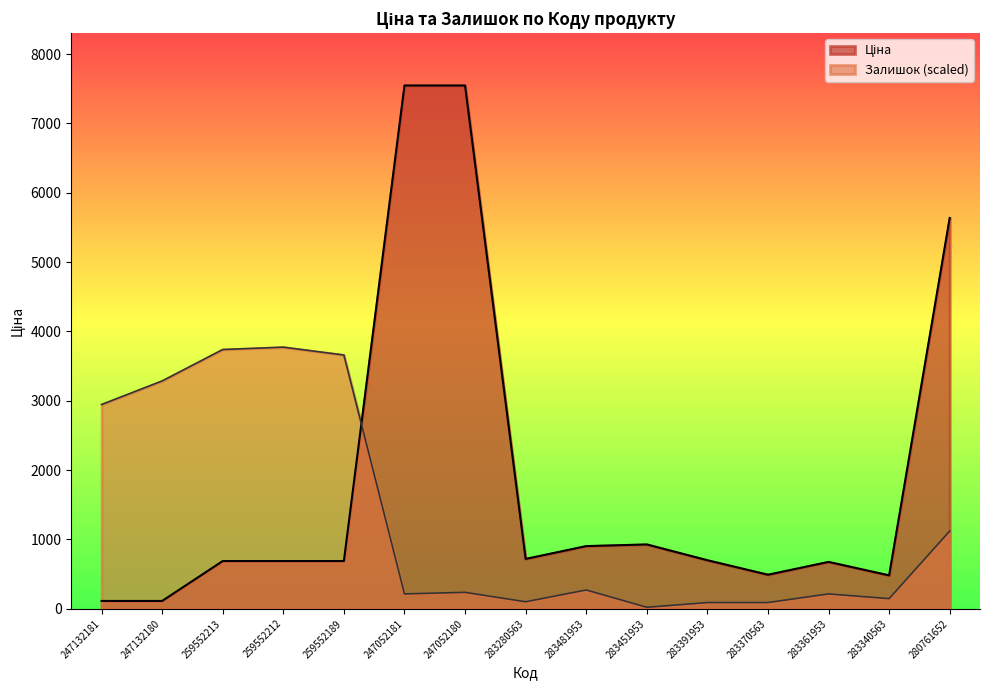

Does the chart have visible grid lines?

No